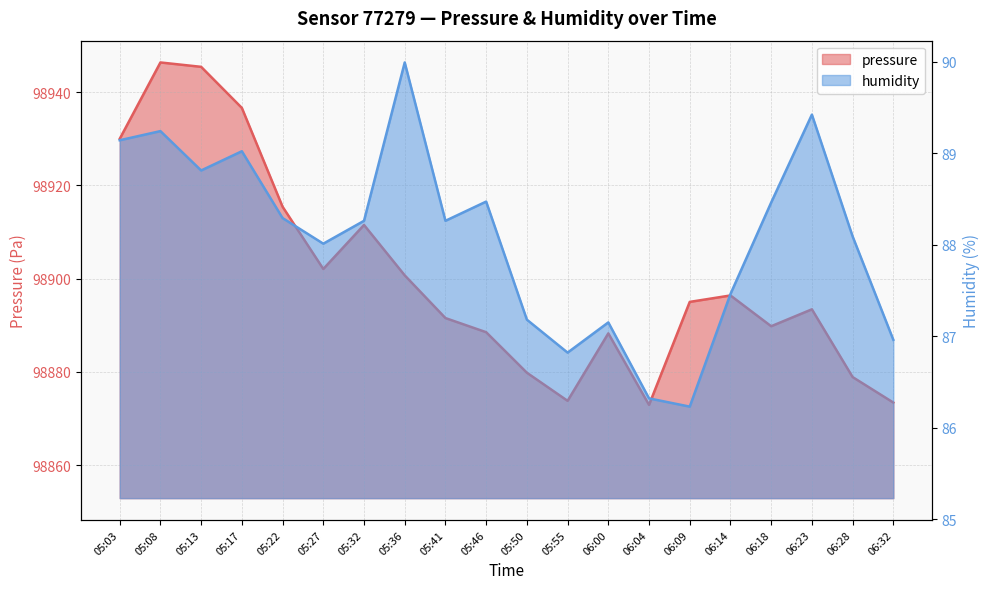

At how many categories does at least one series exceed 92570?

20